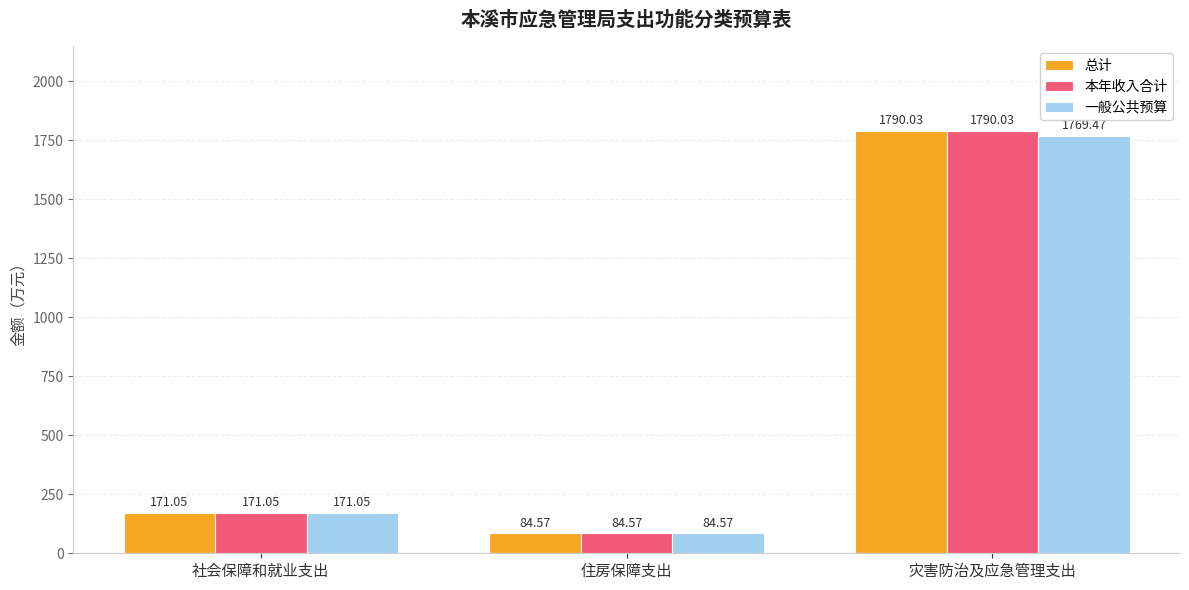

Which category has the highest value in the 一般公共预算 series?

灾害防治及应急管理支出